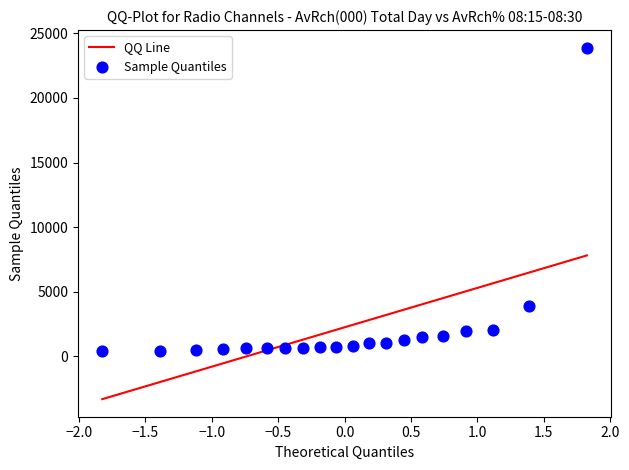

What is the range of Y values (max minus min)?

23507